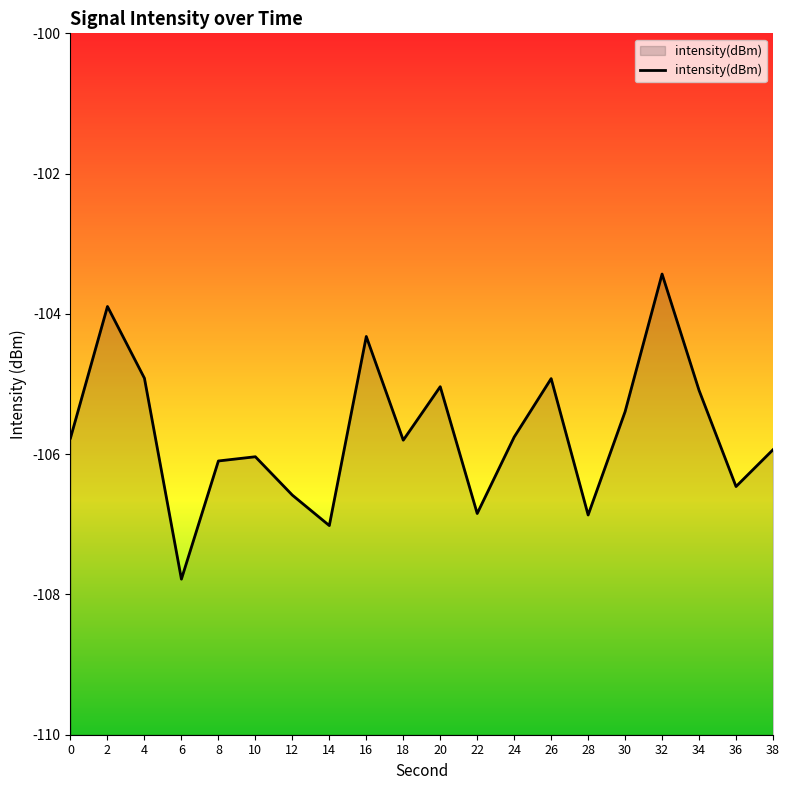

Rank the categories by value from highest to lowest.

32, 2, 16, 4, 26, 20, 34, 30, 24, 0, 18, 38, 10, 8, 36, 12, 22, 28, 14, 6